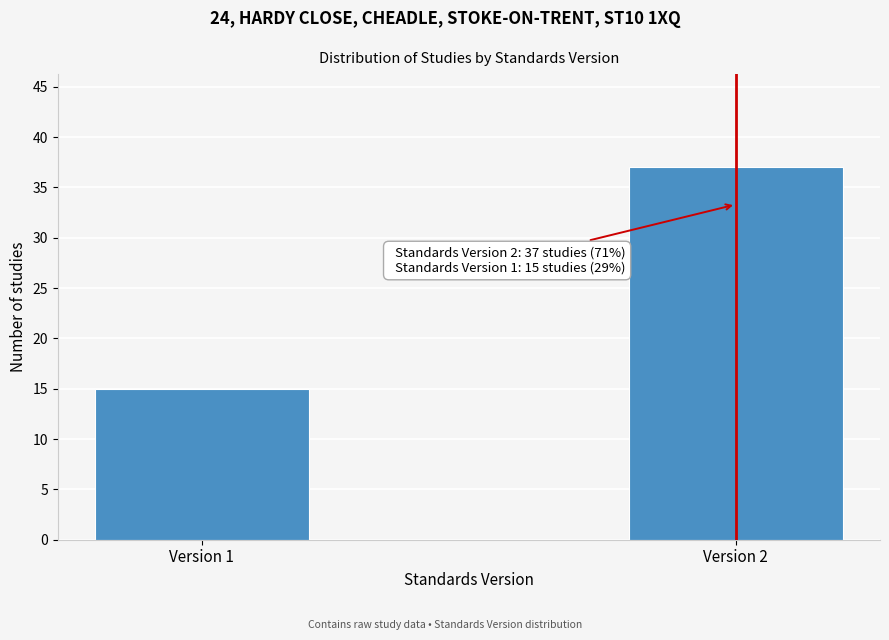

Reading left to right, transcribe all the data shown in this chart.

Version 1=15	Version 2=37